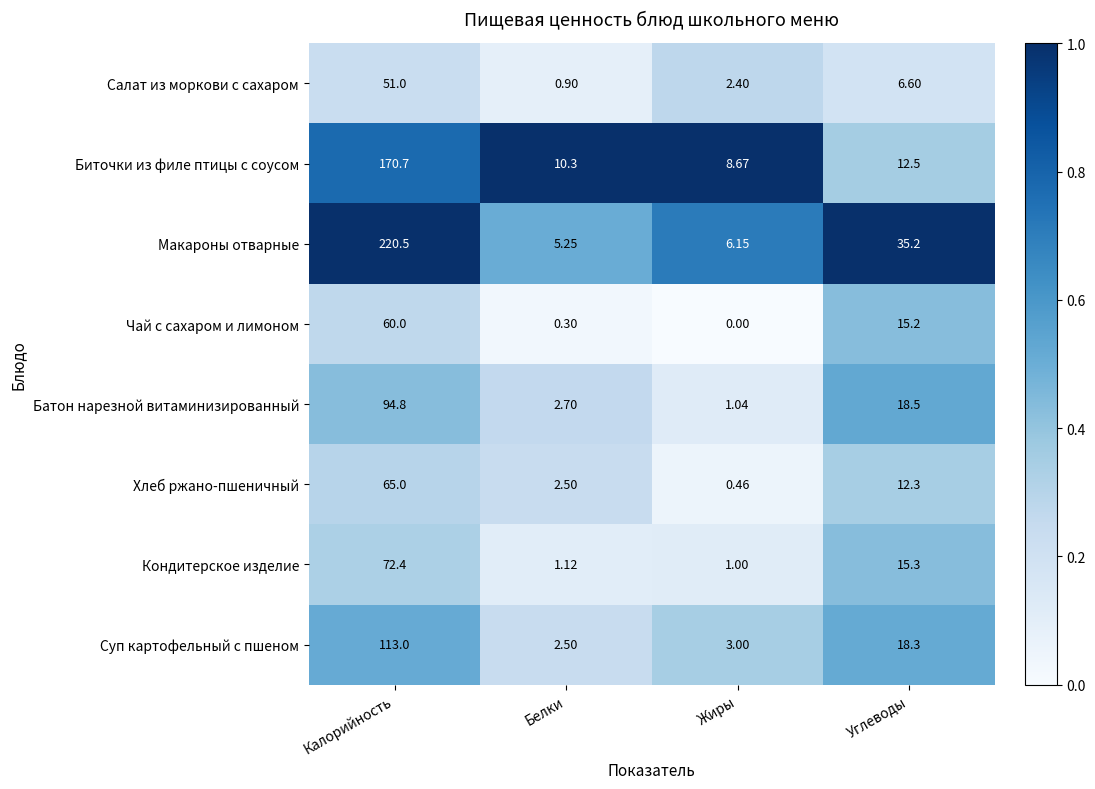

Where does the Кондитерское изделие series first go above 15?

Калорийность